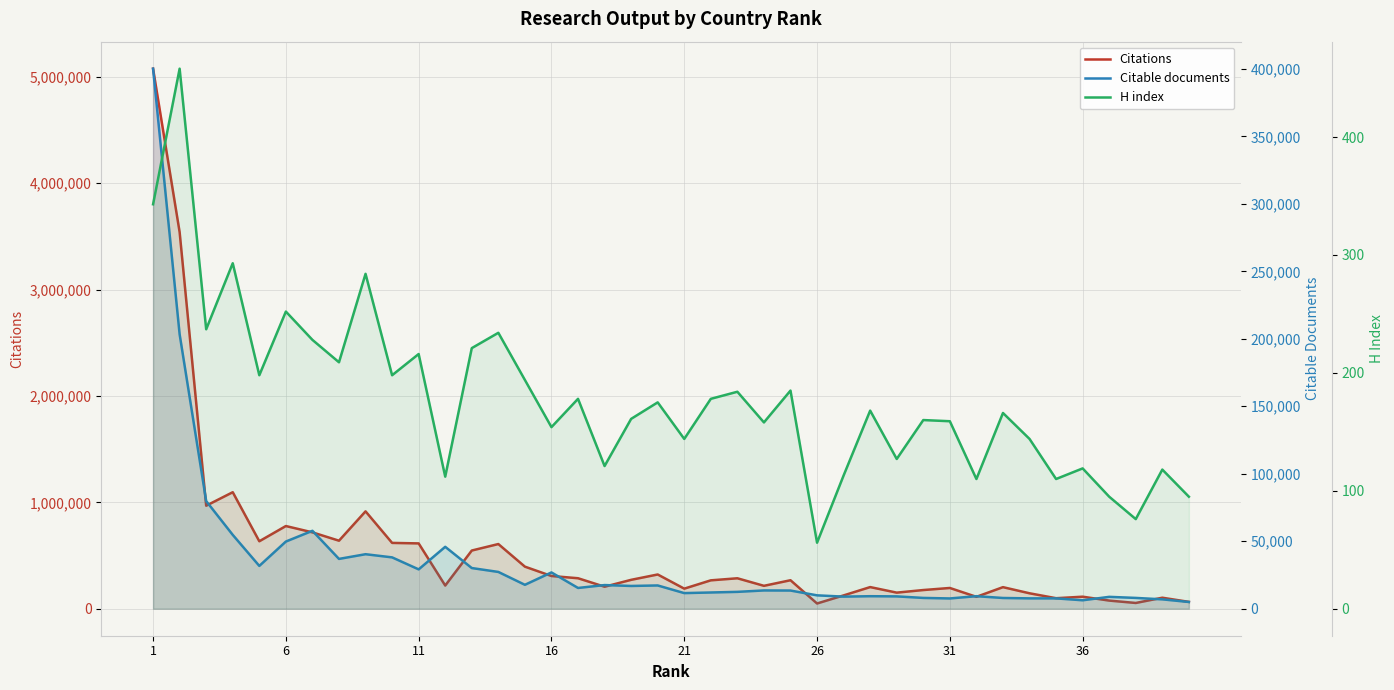

The Citable documents series shows 22582 at 24. True or false?

False